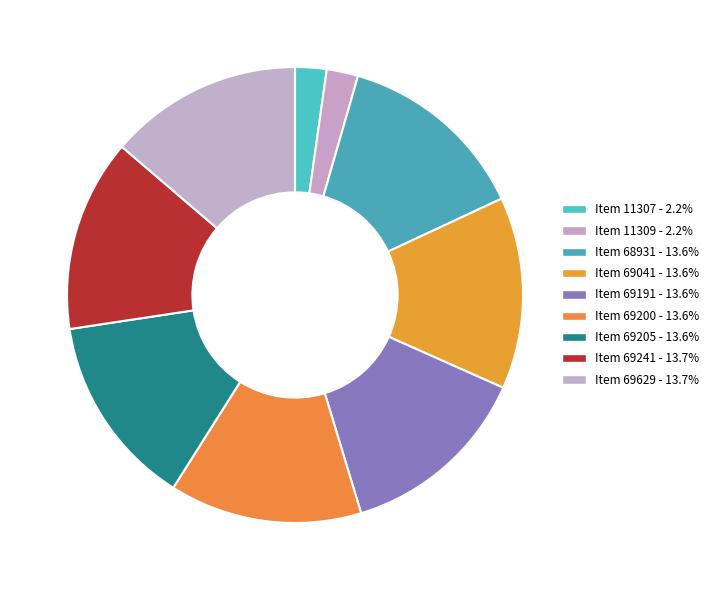

How many slices are in this pie chart?

9